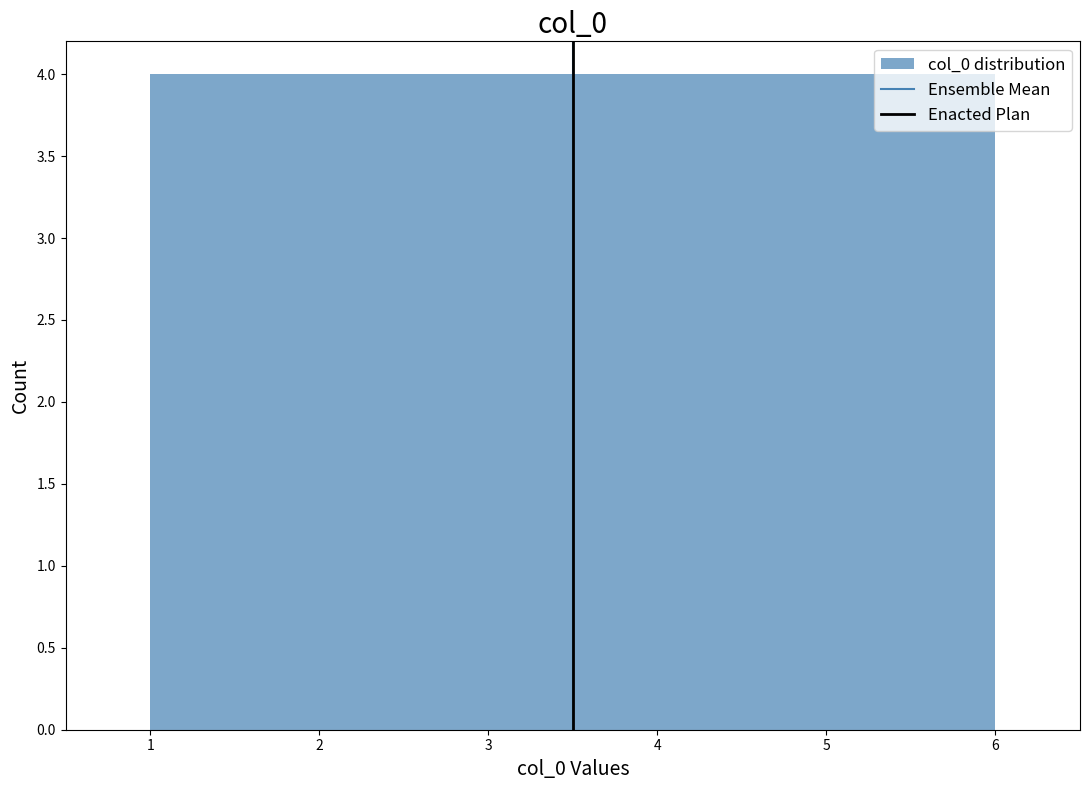

Reading left to right, list every bar in this chart as the range it spans on the x-axis followed by its height. The values are not printed on the chart, so give them approximately, as read against the axis.

1.0 to 1.5: 4
1.5 to 2.0: 4
2.0 to 2.5: 4
2.5 to 3.0: 4
3.0 to 3.5: 4
3.5 to 4.0: 4
4.0 to 4.5: 4
4.5 to 5.0: 4
5.0 to 5.5: 4
5.5 to 6.0: 4